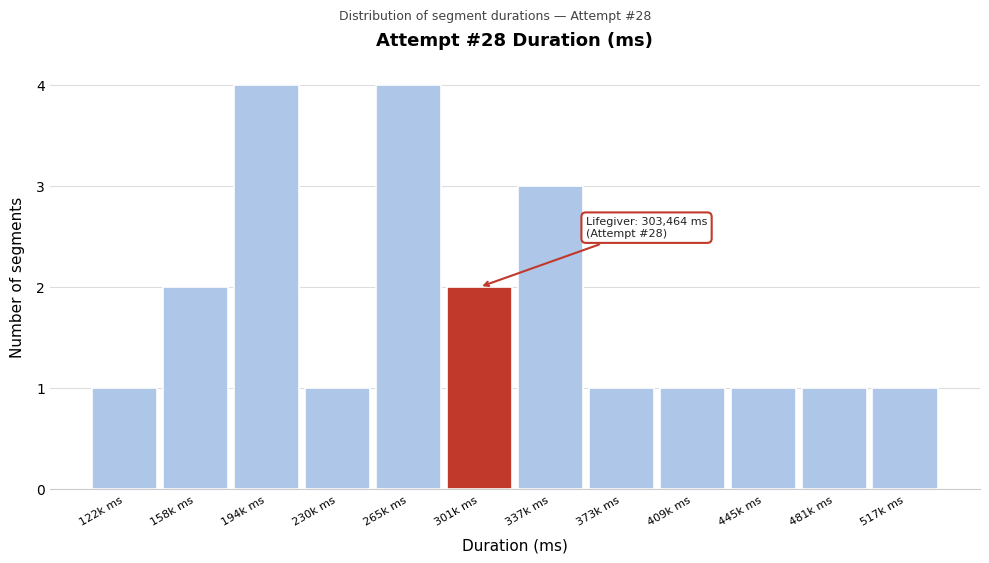

Reading right to left, list all the values displayed in this chart.

1	1	1	1	1	3	2	4	1	4	2	1